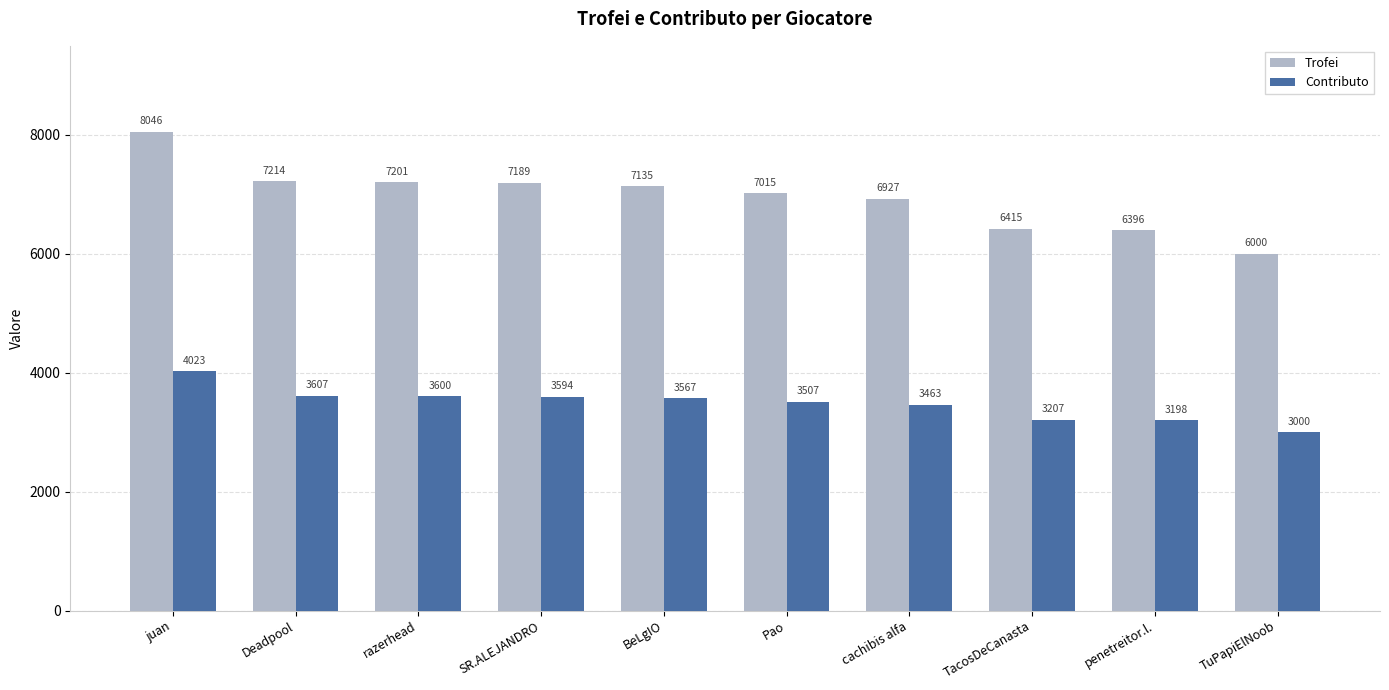

What is the sum of the Trofei values at BeLgIO and razerhead?

14336